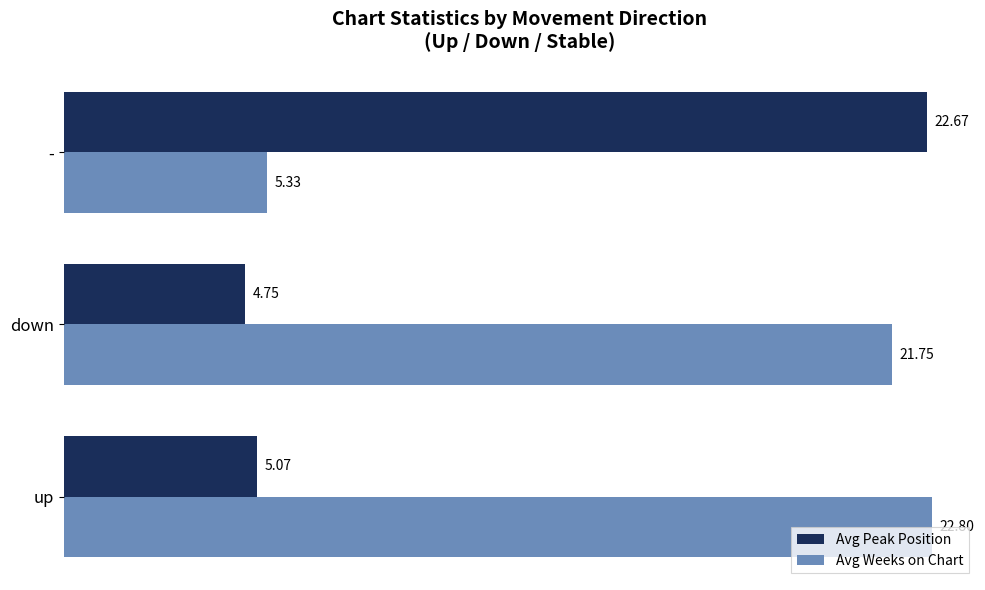

Rank the series by their maximum value, from highest to lowest.

Avg Weeks on Chart, Avg Peak Position